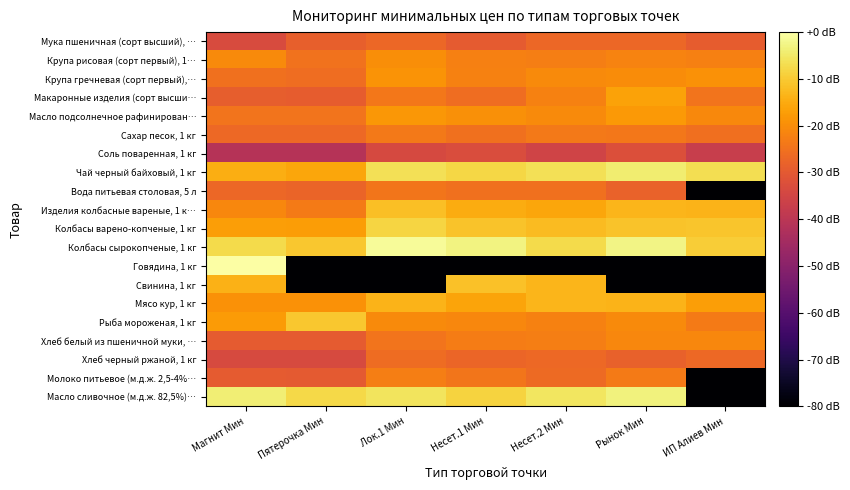

Reading left to right, extract all data points from this chart.

Мука пшеничная (сорт высший), …: Магнит Мин=-33.3	Пятерочка Мин=-28.7	Лок.1 Мин=-27.0	Несет.1 Мин=-29.7	Несет.2 Мин=-27.0	Рынок Мин=-27.0	ИП Алиев Мин=-29.2
Крупа рисовая (сорт первый), 1…: Магнит Мин=-20.5	Пятерочка Мин=-24.9	Лок.1 Мин=-19.9	Несет.1 Мин=-22.2	Несет.2 Мин=-22.7	Рынок Мин=-21.8	ИП Алиев Мин=-22.3
Крупа гречневая (сорт первый),…: Магнит Мин=-25.1	Пятерочка Мин=-25.9	Лок.1 Мин=-19.0	Несет.1 Мин=-22.0	Несет.2 Мин=-20.4	Рынок Мин=-20.1	ИП Алиев Мин=-19.3
Макаронные изделия (сорт высши…: Магнит Мин=-28.8	Пятерочка Мин=-29.2	Лок.1 Мин=-24.0	Несет.1 Мин=-25.7	Несет.2 Мин=-22.0	Рынок Мин=-16.5	ИП Алиев Мин=-24.6
Масло подсолнечное рафинирован…: Магнит Мин=-24.6	Пятерочка Мин=-24.6	Лок.1 Мин=-18.3	Несет.1 Мин=-19.5	Несет.2 Мин=-20.5	Рынок Мин=-18.0	ИП Алиев Мин=-20.9
Сахар песок, 1 кг: Магнит Мин=-26.8	Пятерочка Мин=-26.8	Лок.1 Мин=-23.7	Несет.1 Мин=-25.2	Несет.2 Мин=-23.7	Рынок Мин=-23.9	ИП Алиев Мин=-25.5
Соль поваренная, 1 кг: Магнит Мин=-41.0	Пятерочка Мин=-41.0	Лок.1 Мин=-33.8	Несет.1 Мин=-32.9	Несет.2 Мин=-35.4	Рынок Мин=-32.3	ИП Алиев Мин=-37.2
Чай черный байховый, 1 кг: Магнит Мин=-14.7	Пятерочка Мин=-15.8	Лок.1 Мин=-6.4	Несет.1 Мин=-8.0	Несет.2 Мин=-6.5	Рынок Мин=-4.3	ИП Алиев Мин=-6.7
Вода питьевая столовая, 5 л: Магнит Мин=-27.0	Пятерочка Мин=-27.6	Лок.1 Мин=-24.3	Несет.1 Мин=-25.2	Несет.2 Мин=-25.0	Рынок Мин=-27.8	ИП Алиев Мин=-80.0
Изделия колбасные вареные, 1 к…: Магнит Мин=-21.2	Пятерочка Мин=-23.2	Лок.1 Мин=-11.6	Несет.1 Мин=-15.0	Несет.2 Мин=-15.7	Рынок Мин=-13.2	ИП Алиев Мин=-13.7
Колбасы варено-копченые, 1 кг: Магнит Мин=-17.1	Пятерочка Мин=-17.5	Лок.1 Мин=-8.4	Несет.1 Мин=-11.0	Несет.2 Мин=-12.5	Рынок Мин=-11.2	ИП Алиев Мин=-10.7
Колбасы сырокопченые, 1 кг: Магнит Мин=-7.5	Пятерочка Мин=-10.5	Лок.1 Мин=-1.2	Несет.1 Мин=-3.1	Несет.2 Мин=-7.5	Рынок Мин=-2.7	ИП Алиев Мин=-9.5
Говядина, 1 кг: Магнит Мин=0.0	Пятерочка Мин=-80.0	Лок.1 Мин=-80.0	Несет.1 Мин=-80.0	Несет.2 Мин=-80.0	Рынок Мин=-80.0	ИП Алиев Мин=-80.0
Свинина, 1 кг: Магнит Мин=-13.8	Пятерочка Мин=-80.0	Лок.1 Мин=-80.0	Несет.1 Мин=-11.3	Несет.2 Мин=-13.2	Рынок Мин=-80.0	ИП Алиев Мин=-80.0
Мясо кур, 1 кг: Магнит Мин=-19.1	Пятерочка Мин=-19.2	Лок.1 Мин=-13.5	Несет.1 Мин=-16.0	Несет.2 Мин=-13.2	Рынок Мин=-13.7	ИП Алиев Мин=-16.9
Рыба мороженая, 1 кг: Магнит Мин=-17.7	Пятерочка Мин=-10.3	Лок.1 Мин=-20.4	Несет.1 Мин=-21.2	Несет.2 Мин=-22.0	Рынок Мин=-20.6	ИП Алиев Мин=-23.2
Хлеб белый из пшеничной муки, …: Магнит Мин=-29.6	Пятерочка Мин=-29.6	Лок.1 Мин=-24.7	Несет.1 Мин=-22.9	Несет.2 Мин=-22.6	Рынок Мин=-21.2	ИП Алиев Мин=-21.1
Хлеб черный ржаной, 1 кг: Магнит Мин=-33.6	Пятерочка Мин=-33.6	Лок.1 Мин=-26.0	Несет.1 Мин=-27.3	Несет.2 Мин=-26.8	Рынок Мин=-28.4	ИП Алиев Мин=-26.9
Молоко питьевое (м.д.ж. 2,5-4%…: Магнит Мин=-29.5	Пятерочка Мин=-30.0	Лок.1 Мин=-22.6	Несет.1 Мин=-24.2	Несет.2 Мин=-26.5	Рынок Мин=-23.4	ИП Алиев Мин=-80.0
Масло сливочное (м.д.ж. 82,5%)…: Магнит Мин=-4.0	Пятерочка Мин=-7.5	Лок.1 Мин=-5.8	Несет.1 Мин=-8.7	Несет.2 Мин=-5.5	Рынок Мин=-3.2	ИП Алиев Мин=-80.0